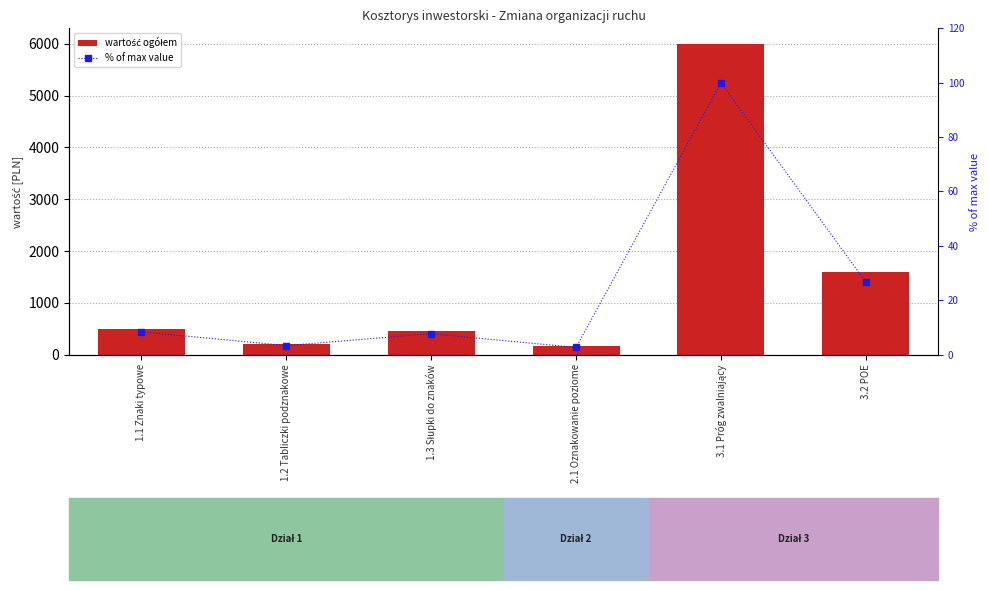

What is the label of the 2nd bar from the right?

3.1 Próg zwalniający